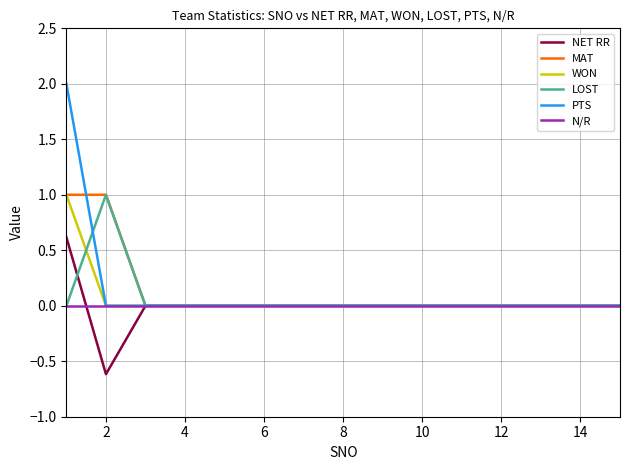

What are all the series names shown in the legend?

NET RR, MAT, WON, LOST, PTS, N/R